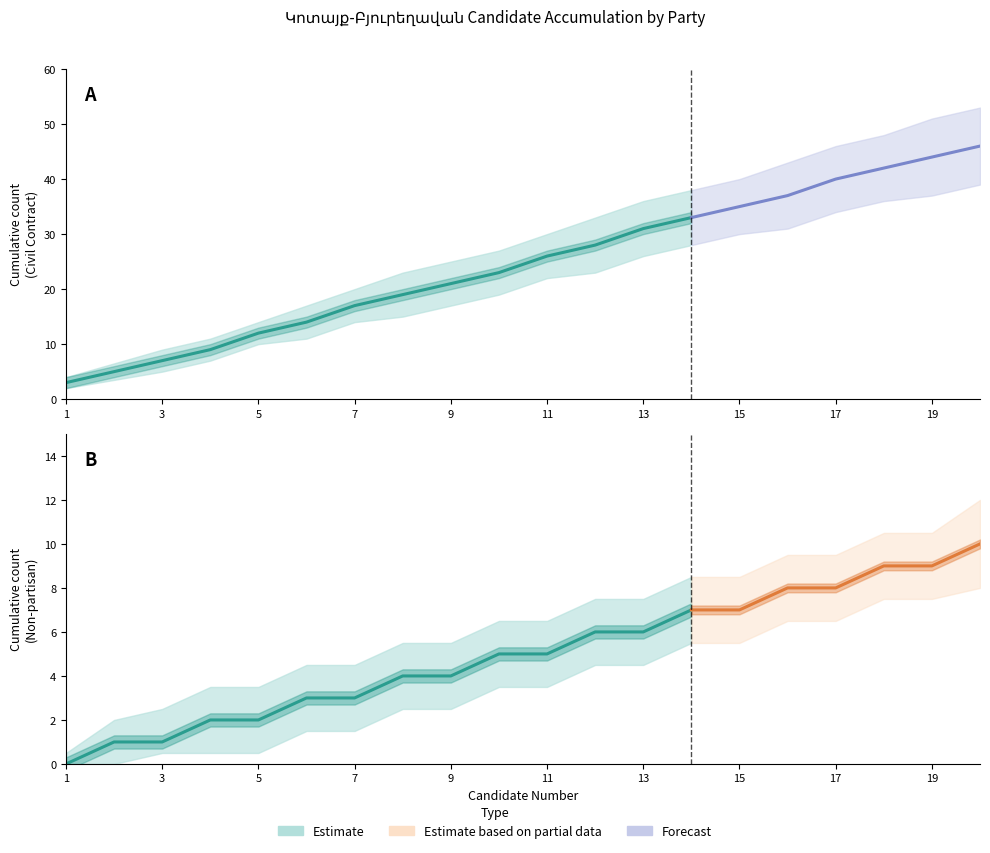

Is this an area chart (filled region under the line)?

No